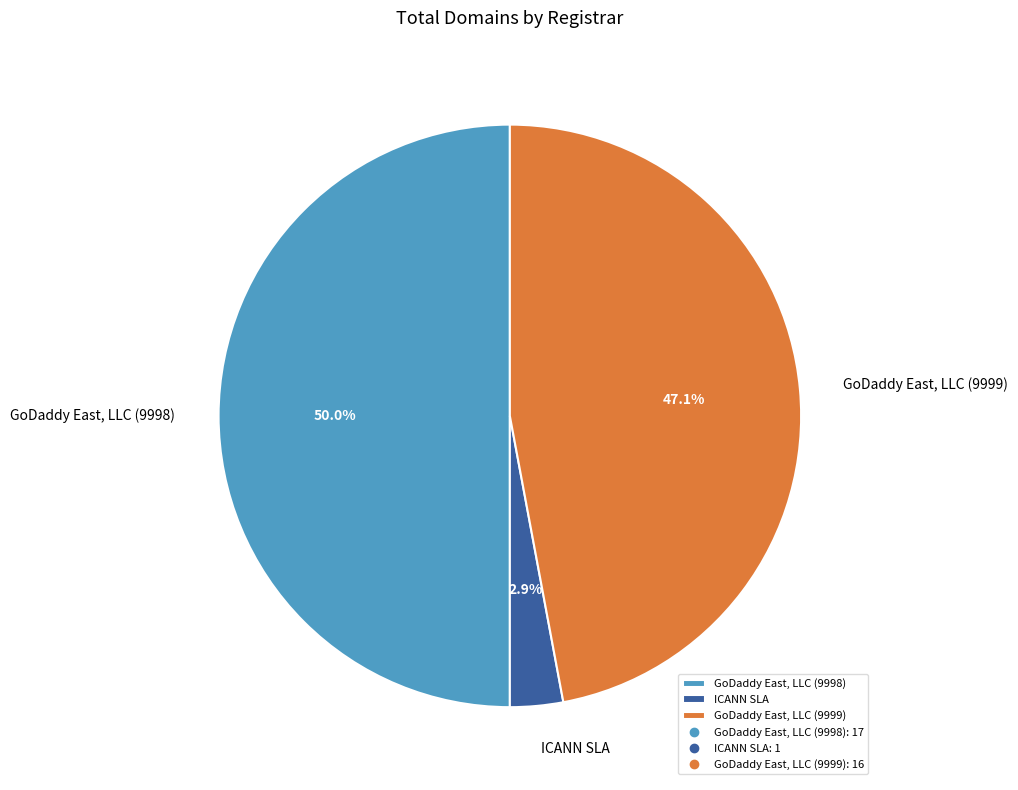

To the nearest percent, what portion does ICANN SLA represent?

3%